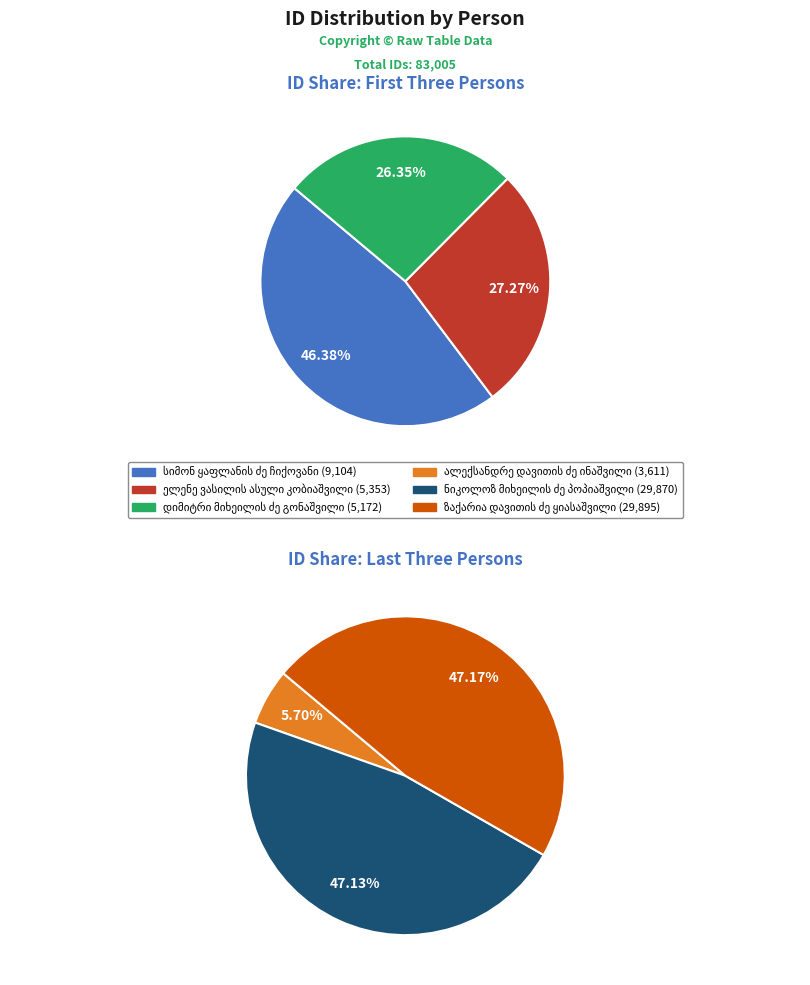

To the nearest percent, what is the difference between the სიმონ ყაფლანის ძე ჩიქოვანი and ნიკოლოზ მიხეილის ძე პოპიაშვილი slice percentages?

25%